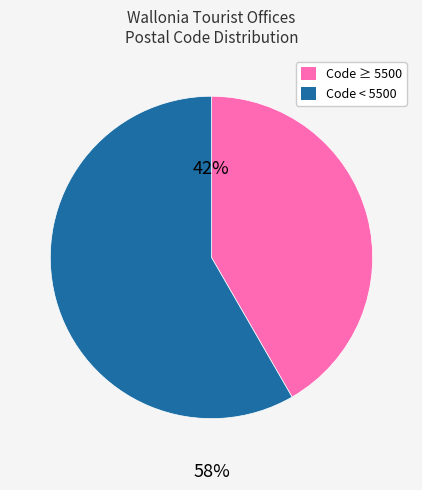

Does any single category account for the majority?

Yes